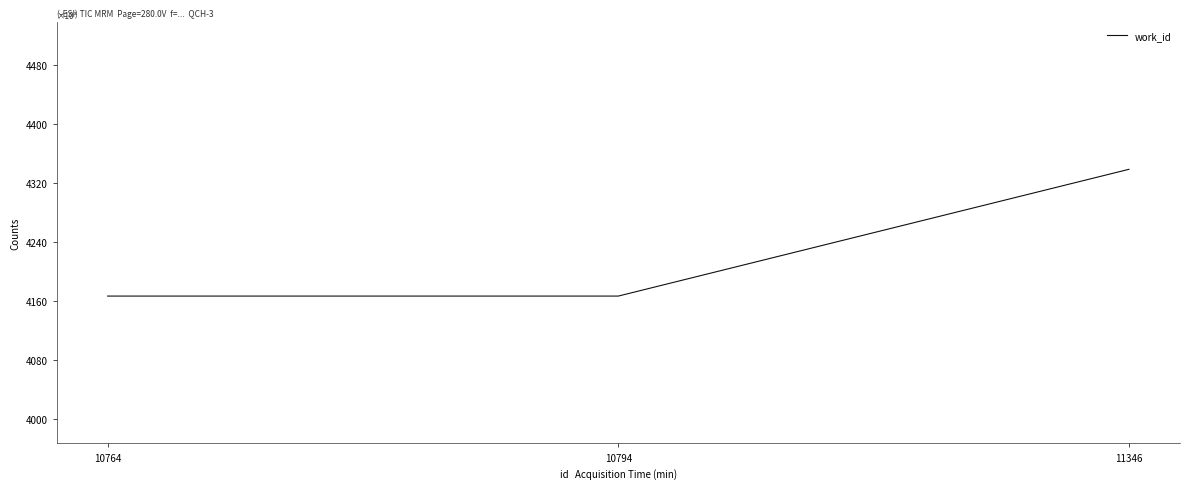

What is the average value?

4224